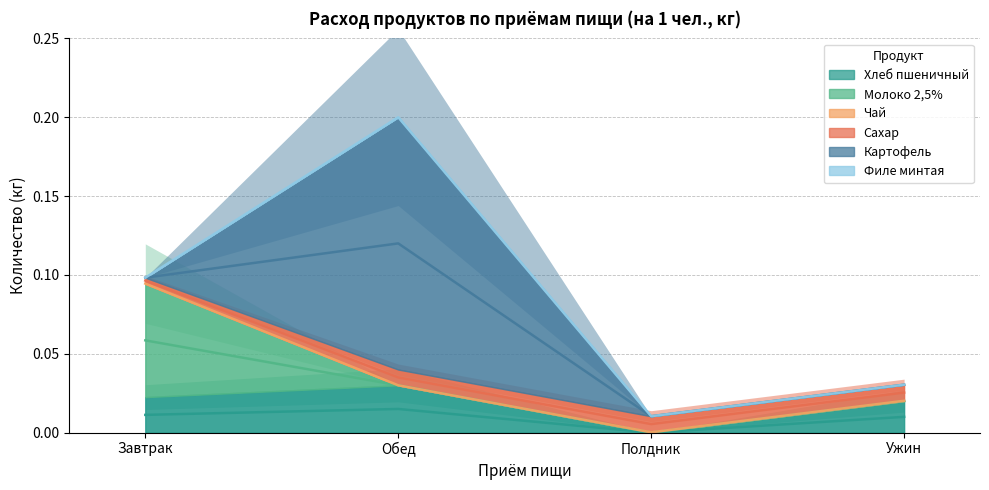

Rank the categories by Молоко 2,5% value from lowest to highest.

Обед, Полдник, Ужин, Завтрак